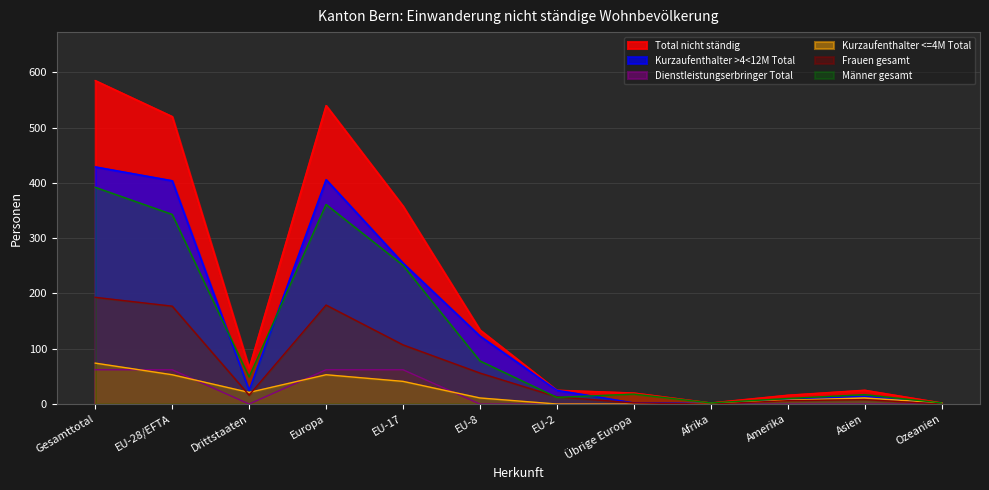

Count the Dienstleistungserbringer Total values in the range 0 to 62.

12